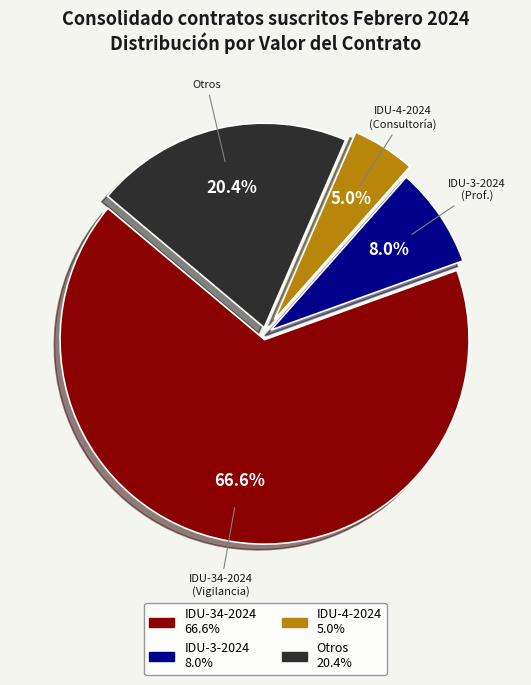

What percentage is NOT represented by IDU-34-2024?

33.4%